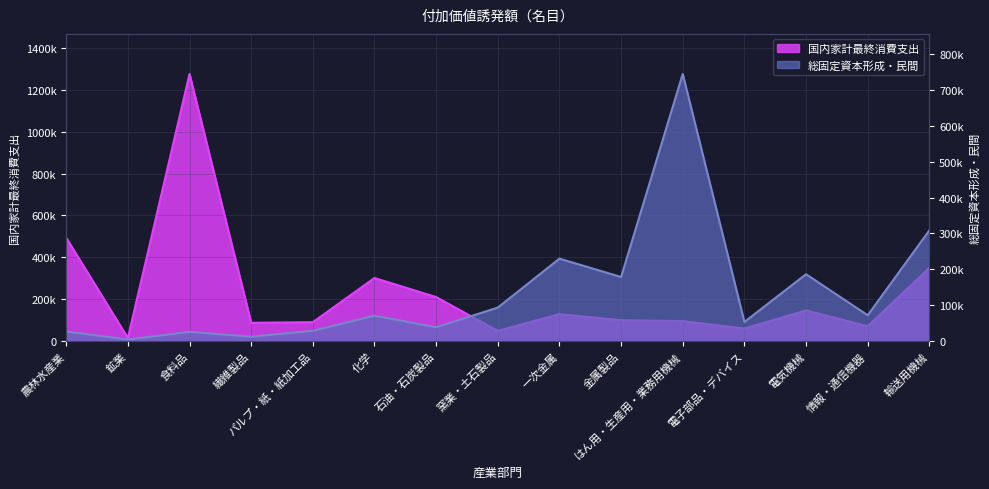

What is the value of the 国内家計最終消費支出 point at the 12th from the left?

587889